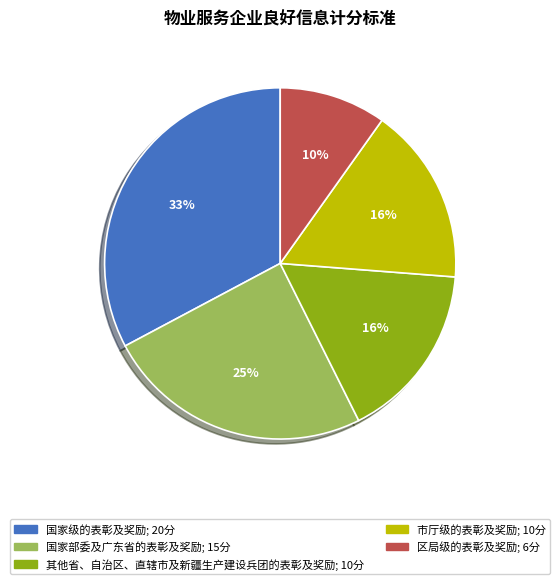

True or false: 市厅级的表彰及奖励 accounts for 6% of the total.

False